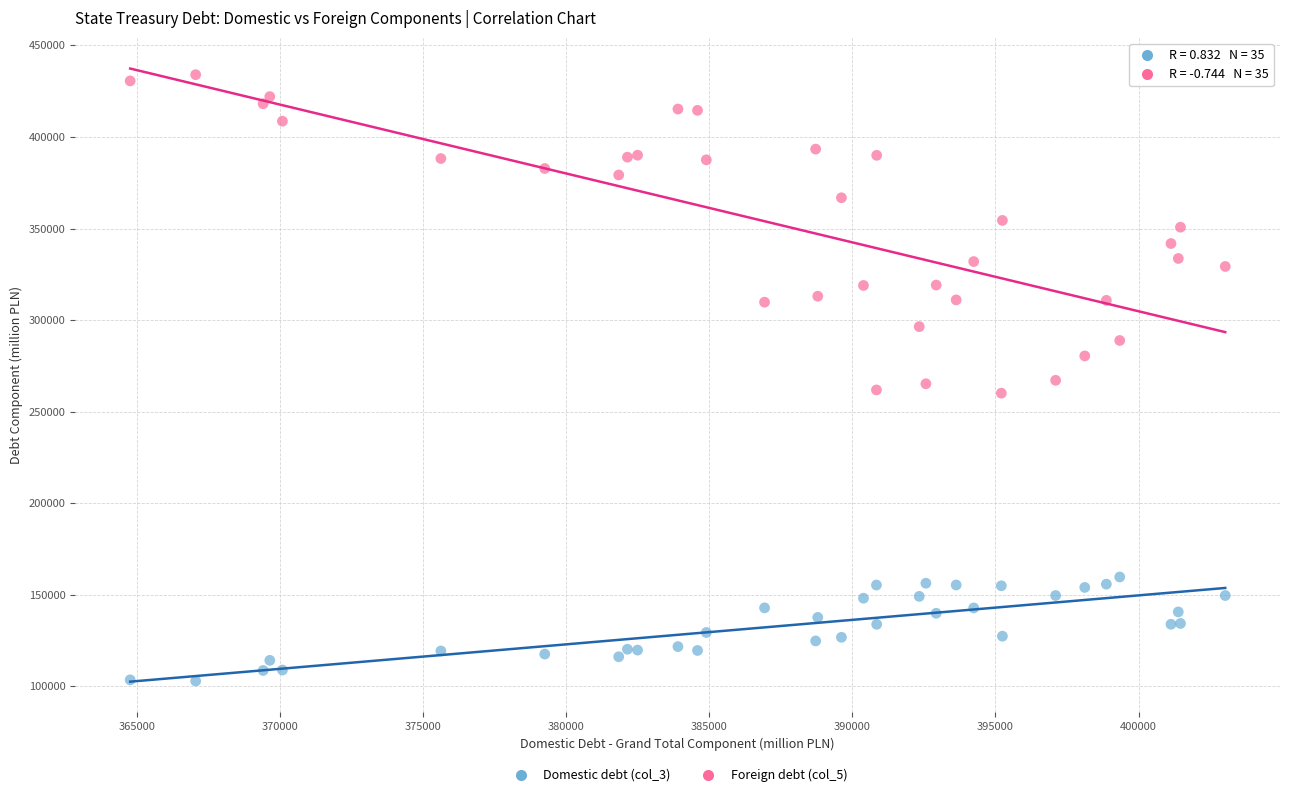

Which series reaches the maximum Y coordinate?

Foreign debt (col_5)